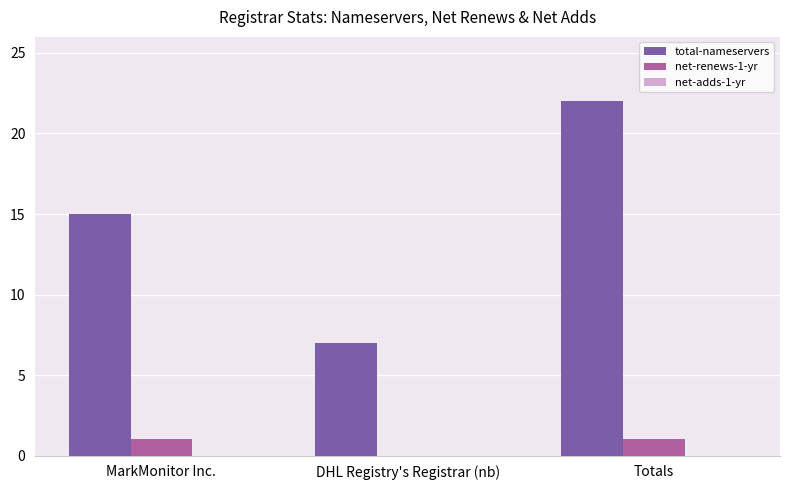

At which category is the sum across all series the highest?

Totals